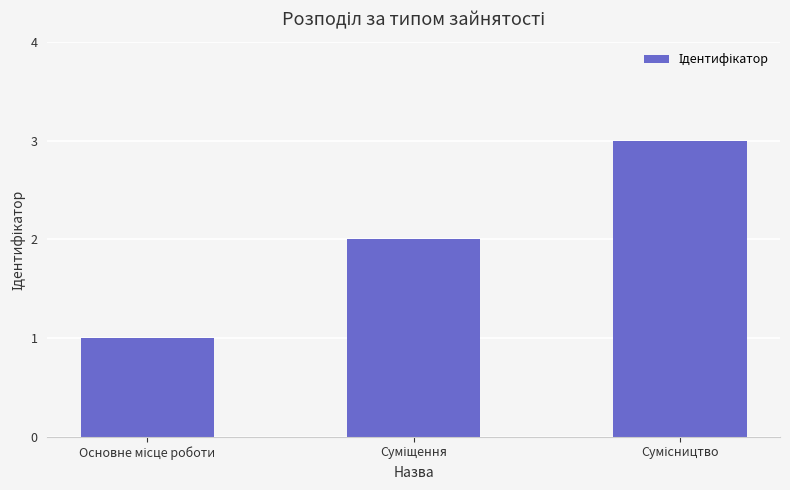

How many bars are there in total?

3